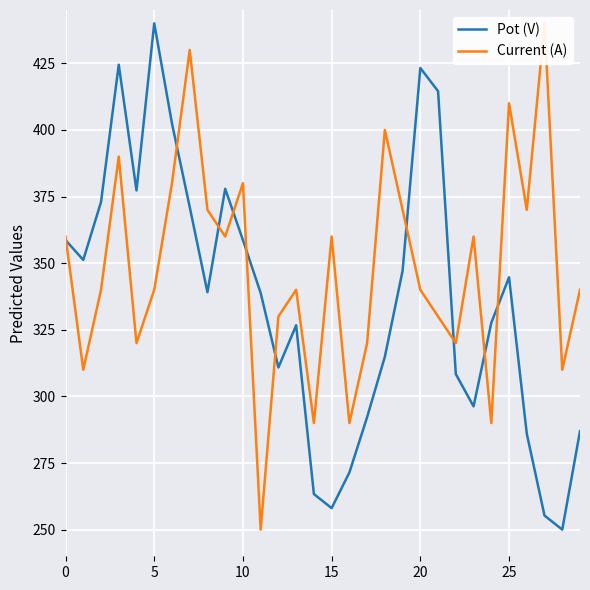

Read the Pot (V) value at 15.

258.1